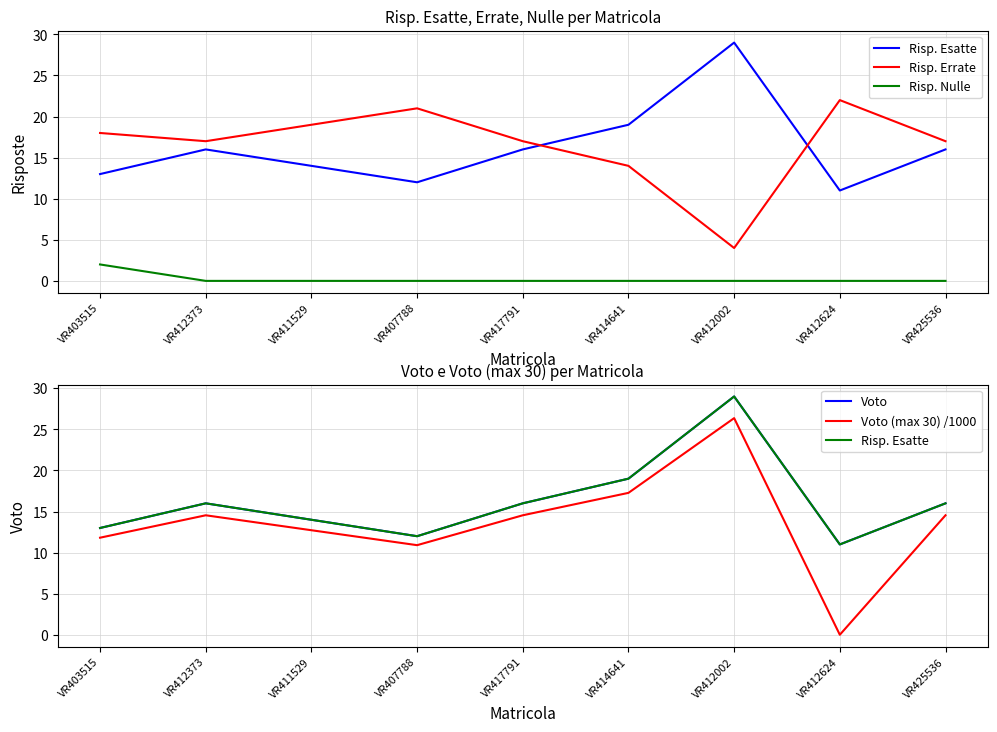

What is the label of the 3rd point from the right?

VR412002